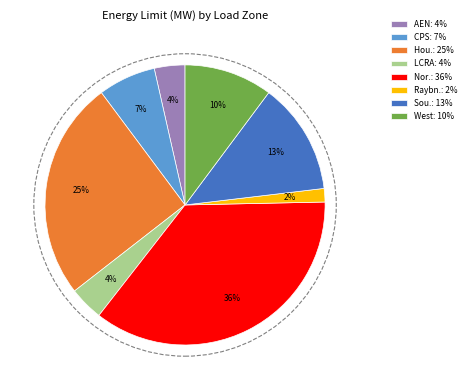

To the nearest percent, what portion does CPS: 7% represent?

7%